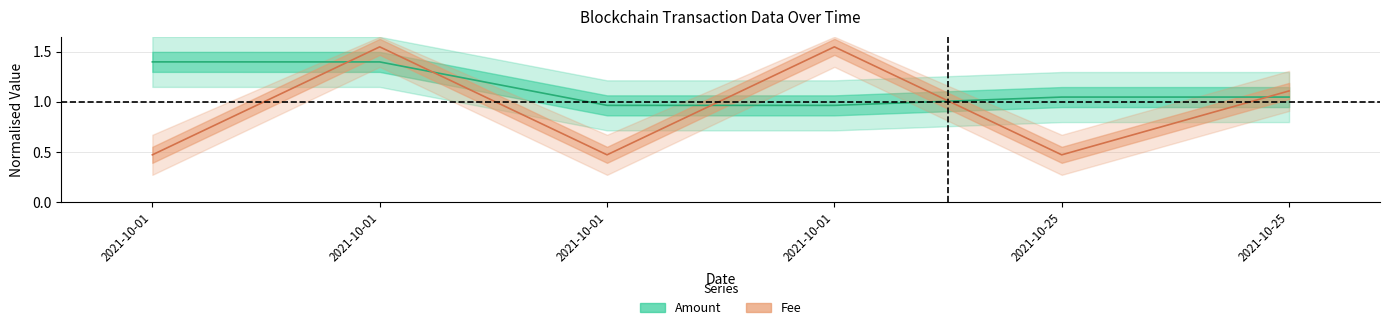

How many categories are shown in the chart?

6